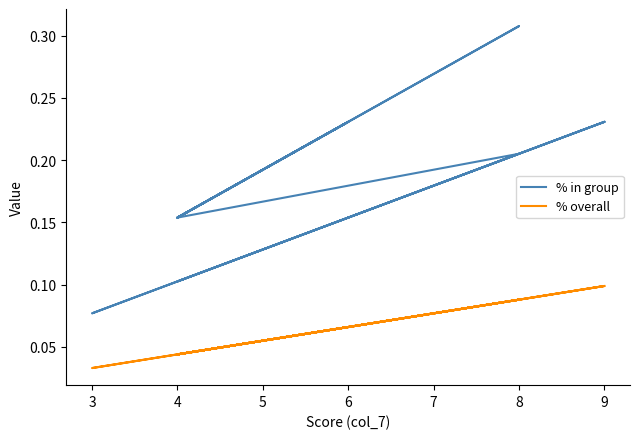

Is this an area chart (filled region under the line)?

No